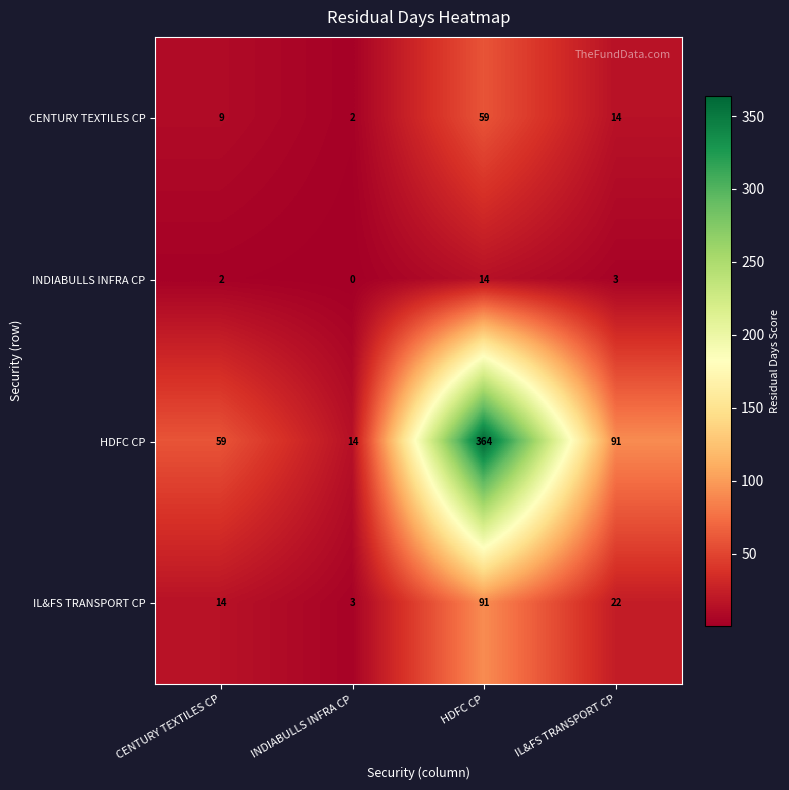

True or false: IL&FS TRANSPORT CP has a value of 91 at HDFC CP.

True